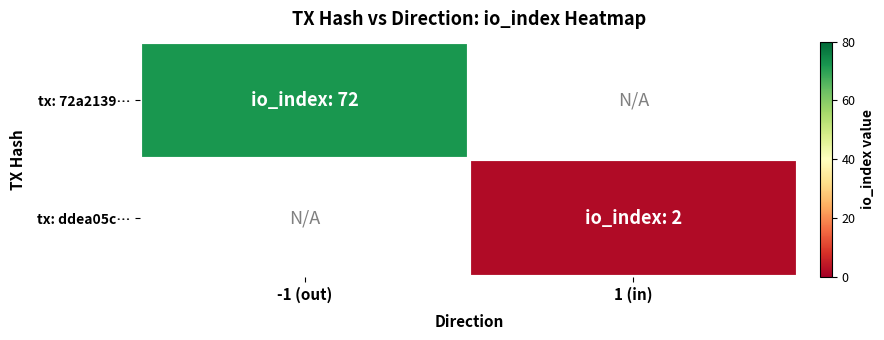

Reading left to right, what are all the values shown in this chart?

tx: 72a2139…: -1 (out)=72	1 (in)=0
tx: ddea05c…: -1 (out)=0	1 (in)=2